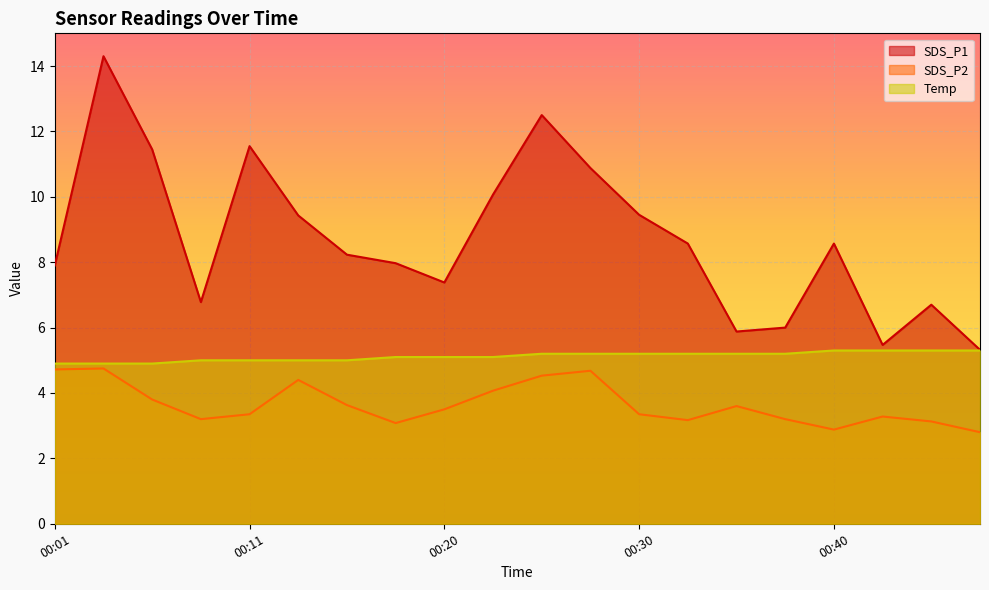

At which label does SDS_P1 reach its peak?

00:03